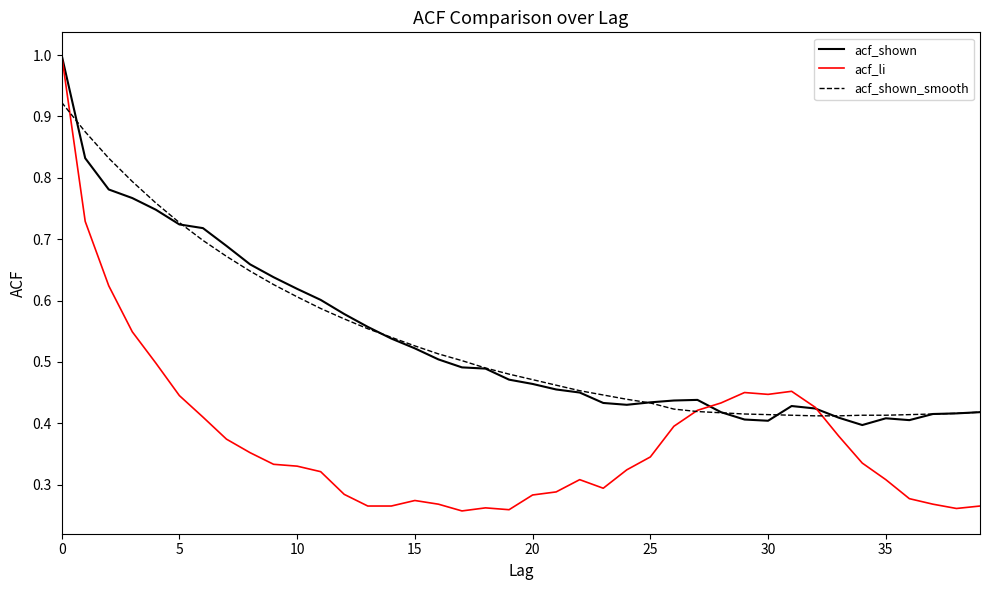

Count the number of data series in this chart.

3